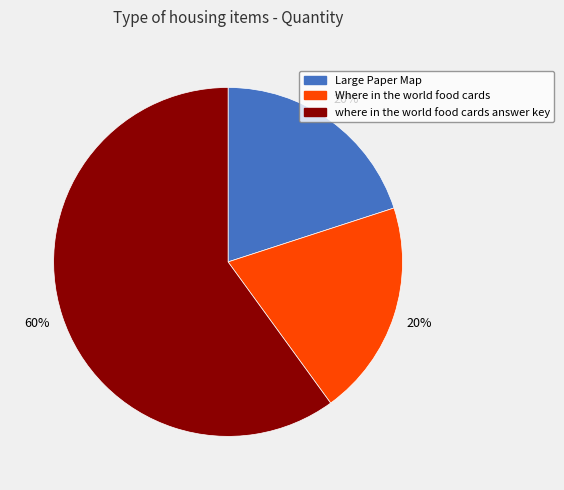

Which slice is the largest?

where in the world food cards answer key